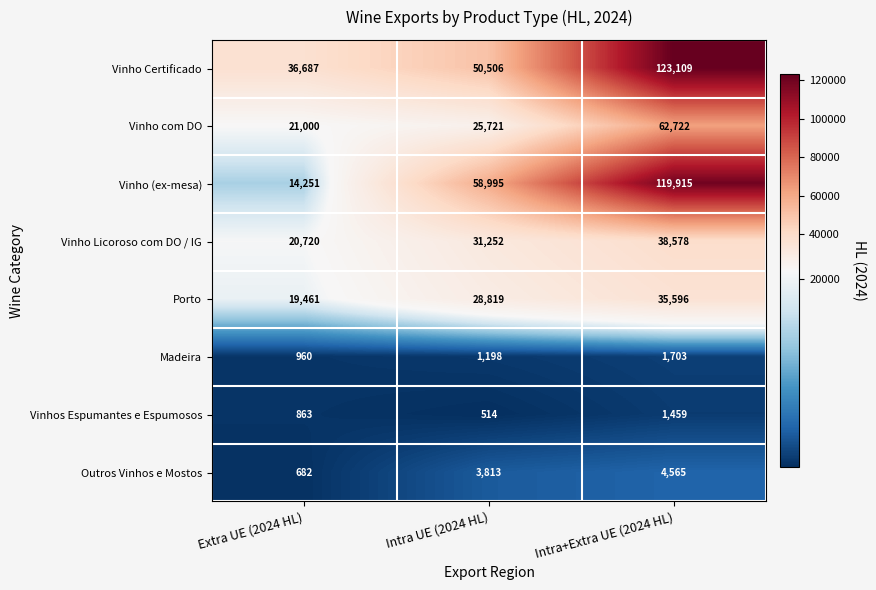

At which category is the sum across all series the highest?

Intra+Extra UE (2024 HL)